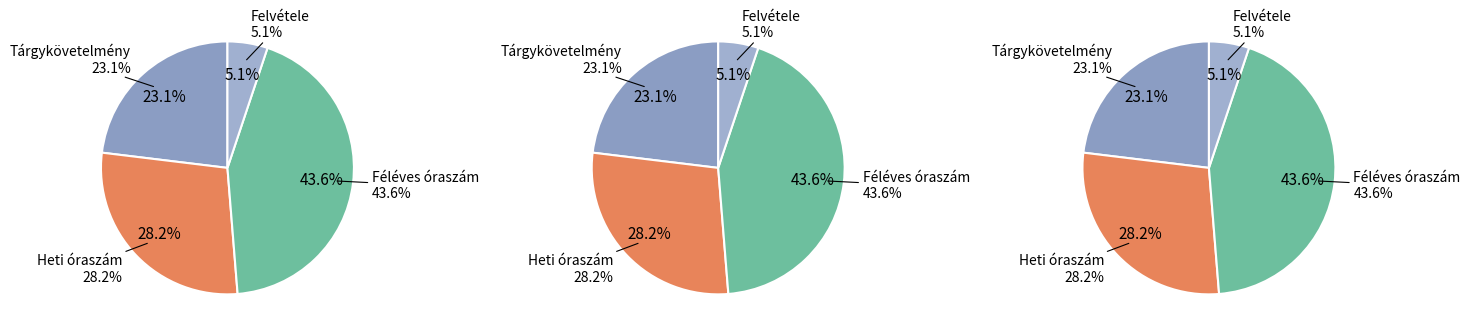

Which slice is the smallest?

Felvétele